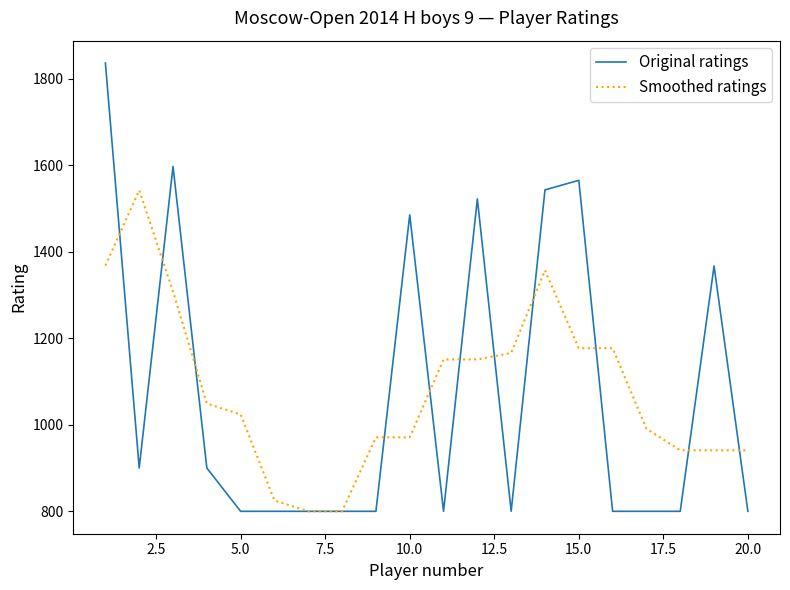

Which series has the widest spread of values?

Original ratings